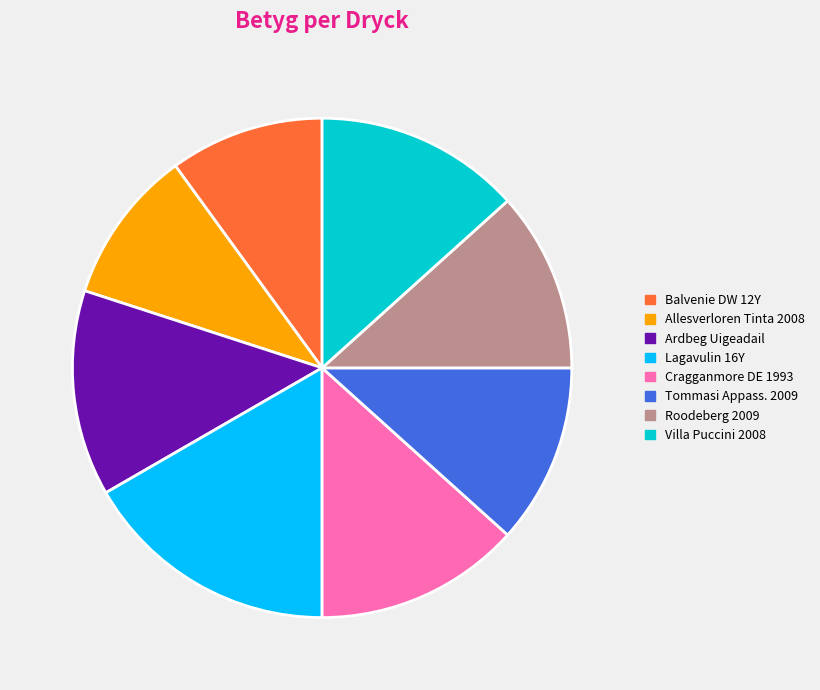

Does any single category account for the majority?

No